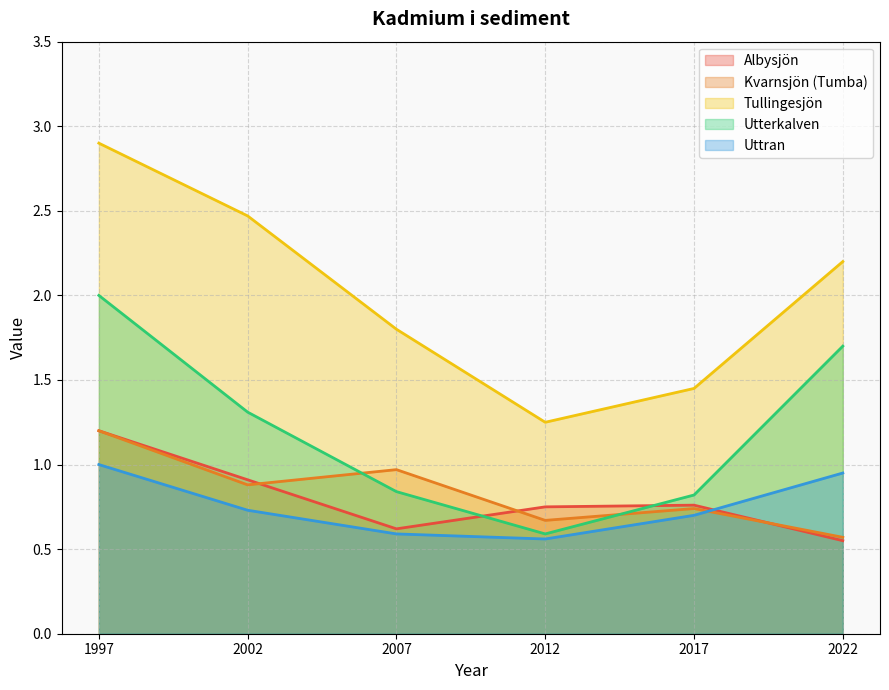

What is the value of the Uttran point at the 2nd from the left?

0.7